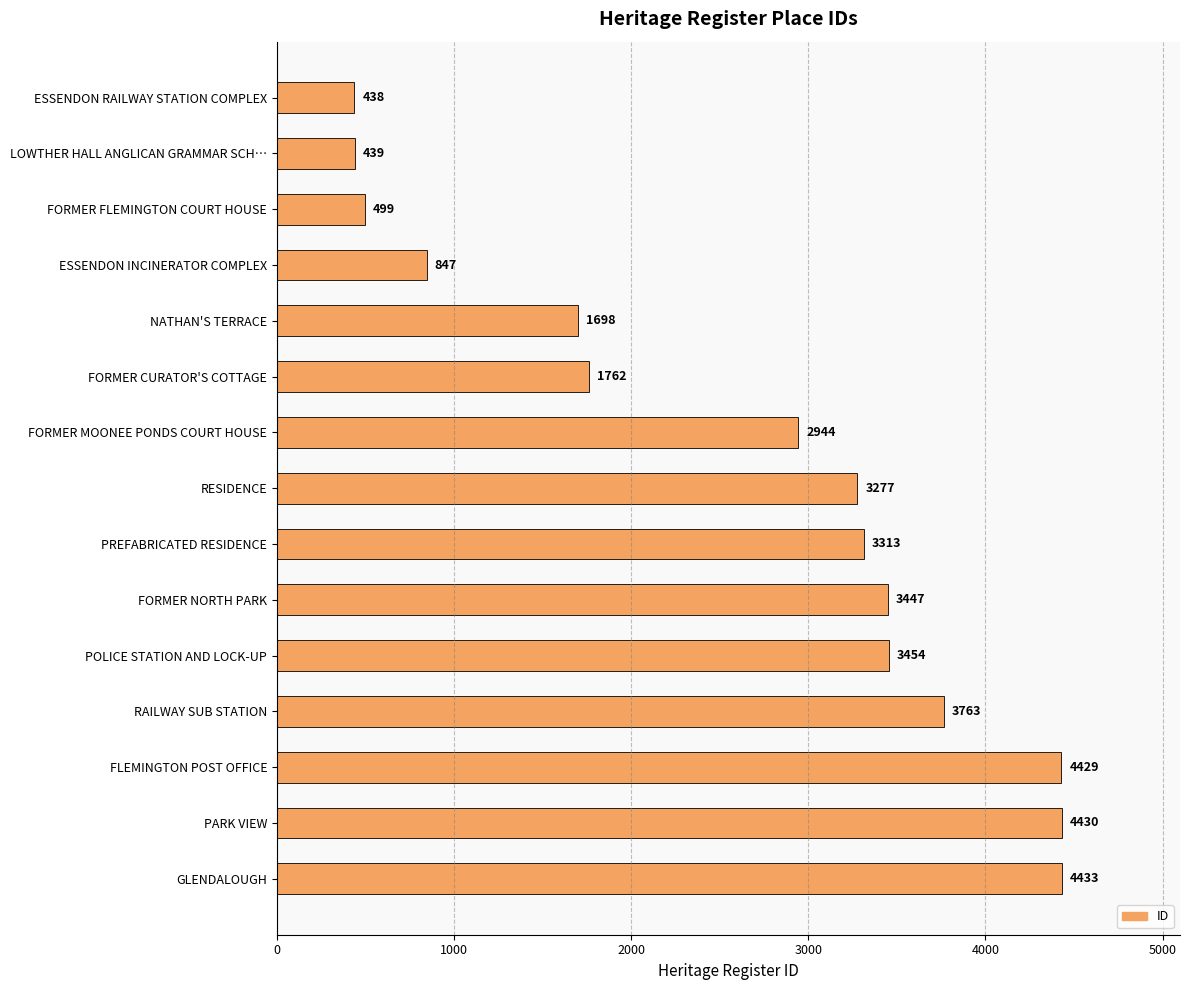

What is the difference between the maximum and second lowest values?

3994